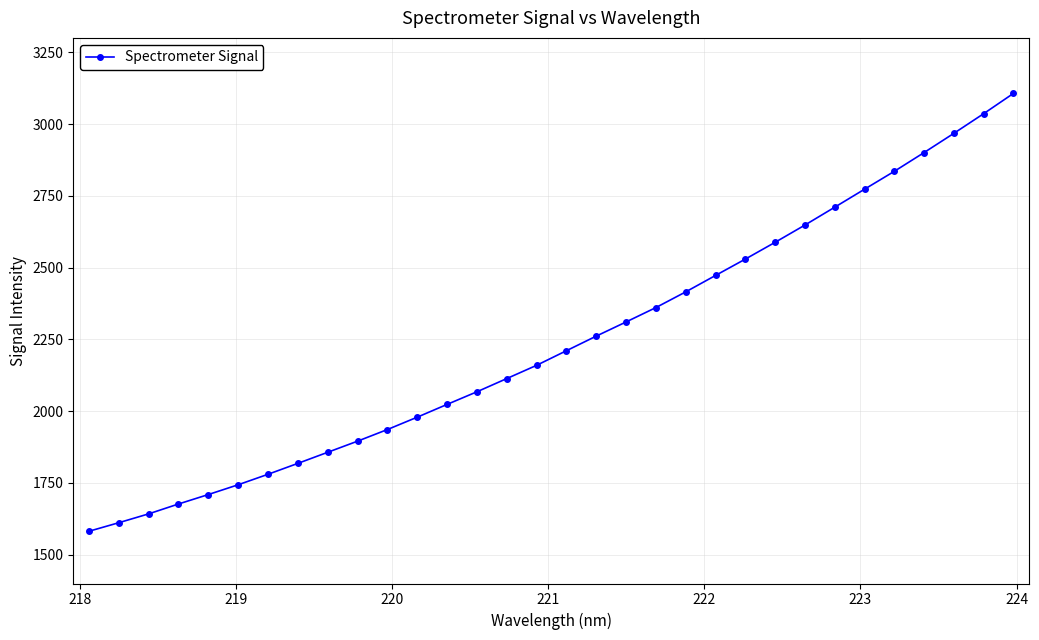

What is the value of the 12th point from the left?

1979.2